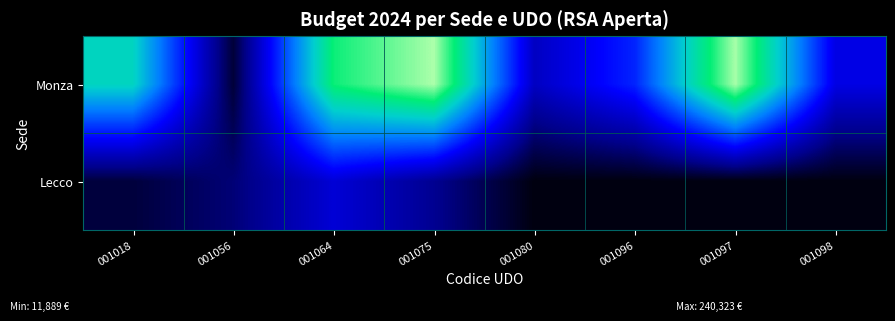

Reading left to right, what are all the values shown in this chart?

Monza: 001018=173972	001056=11889	001064=206009	001075=240323	001080=59172	001096=97283	001097=239521	001098=73372
Lecco: 001018=13310	001056=30257	001064=67379	001075=39072	001080=0	001096=0	001097=0	001098=0